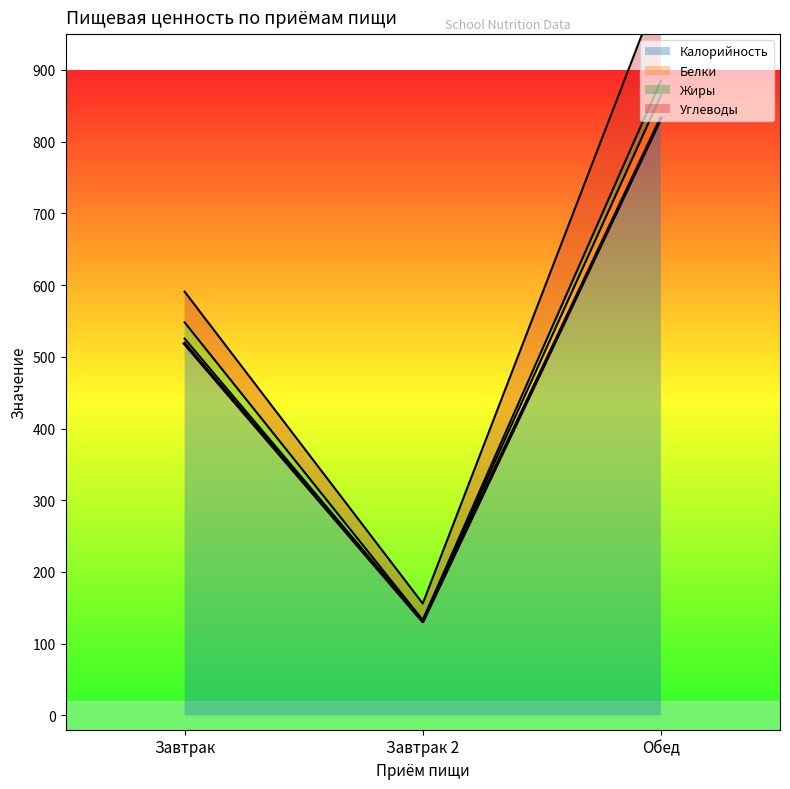

What is the minimum value for Жиры?

1.0